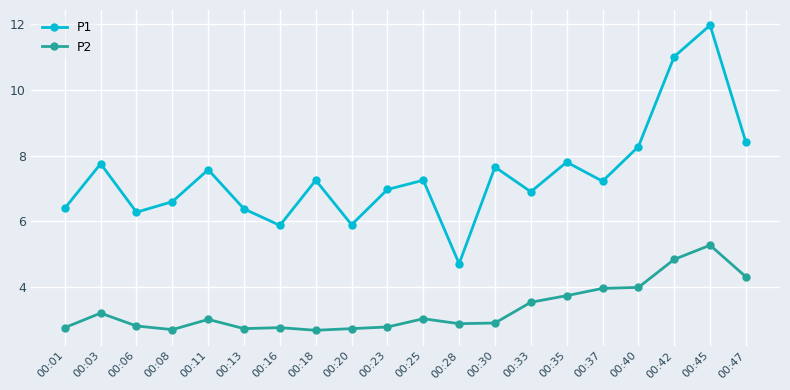

True or false: P2 has a value of 3.8 at 00:35.

True